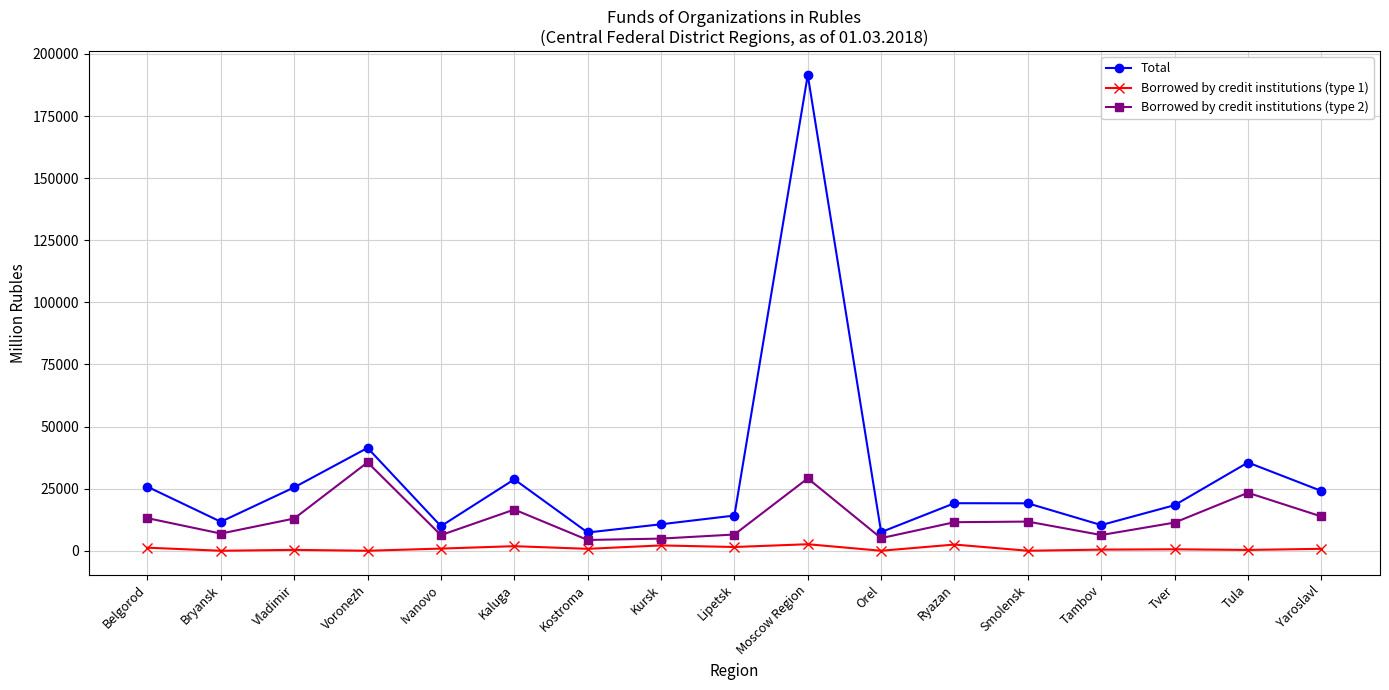

What is the sum of the Total values at Tver and Moscow Region?

209850